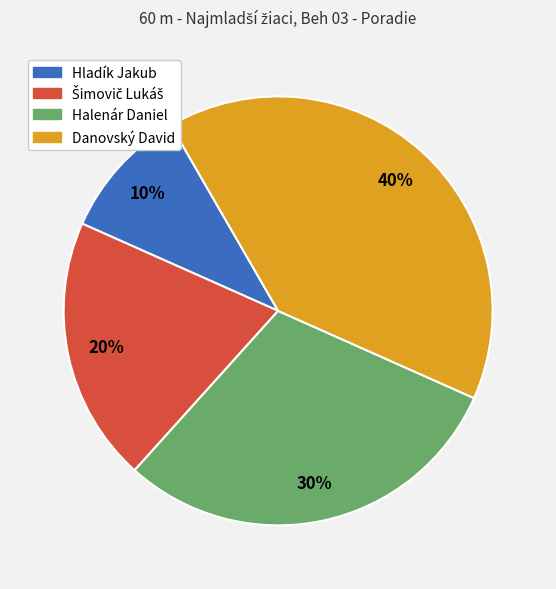

Which slice is the largest?

Danovský David